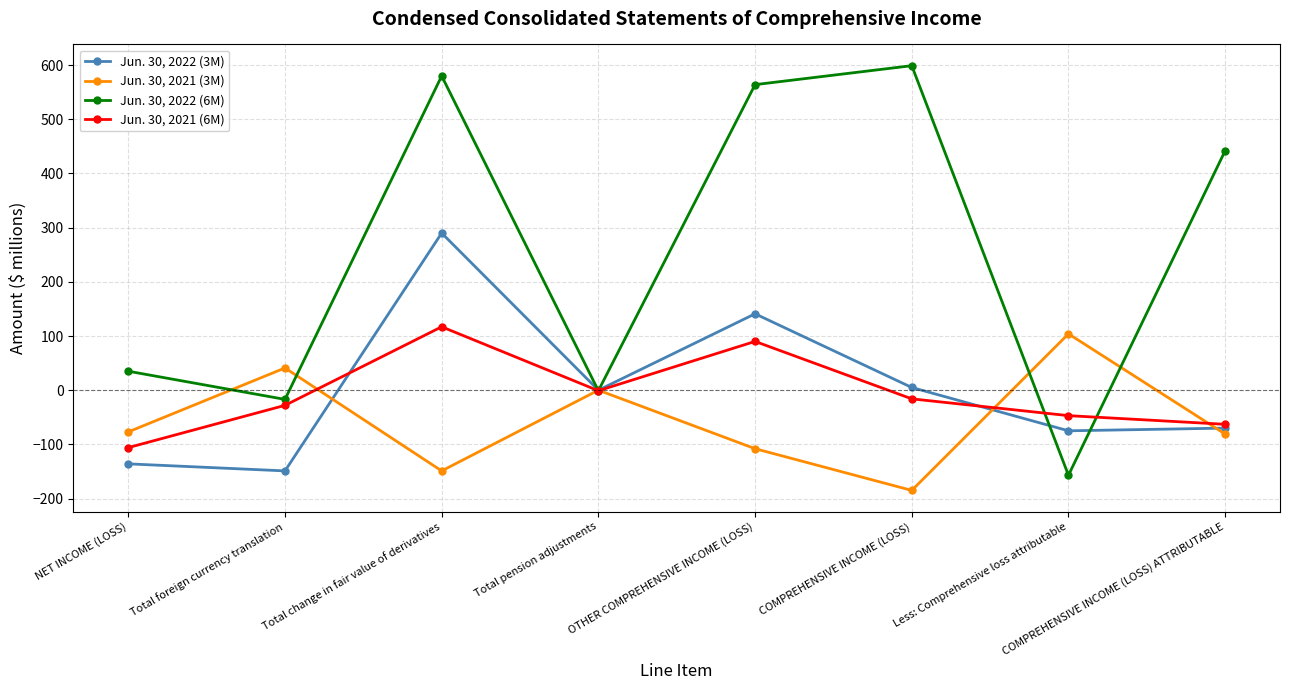

What is the spread (max minus min) of values at Total foreign currency translation?

190